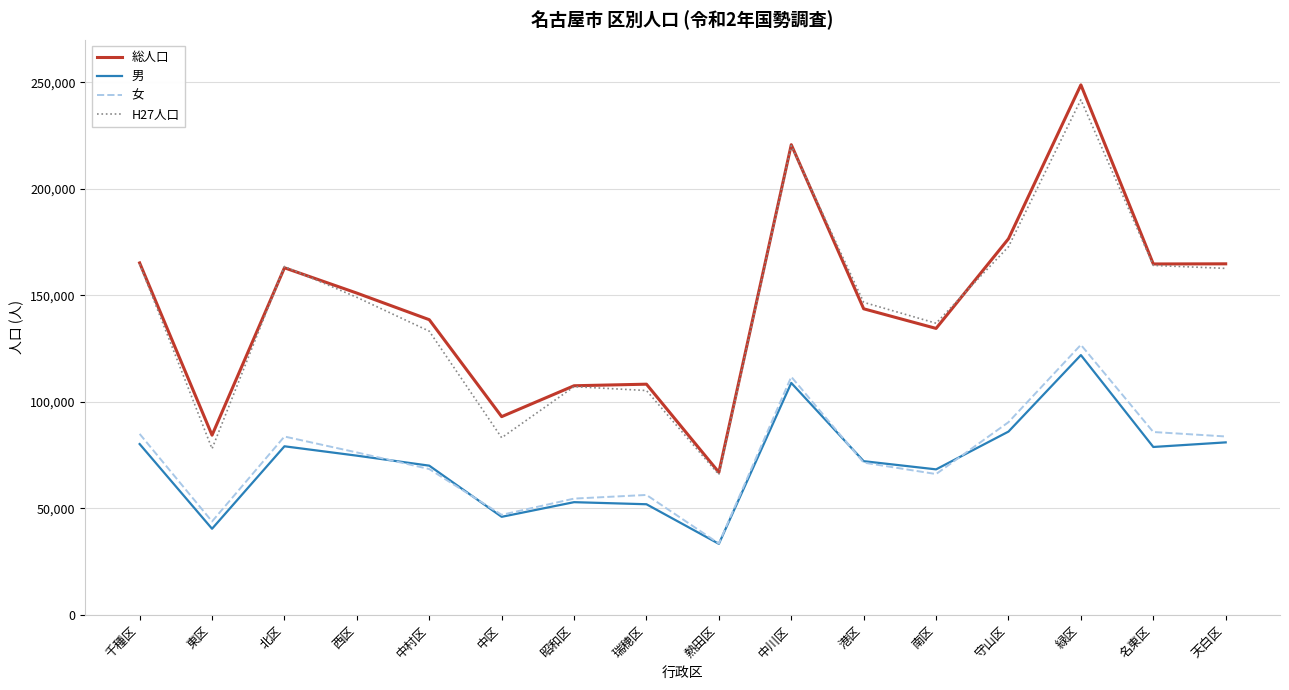

The value of 男 at 港区 is 72197. True or false?

True